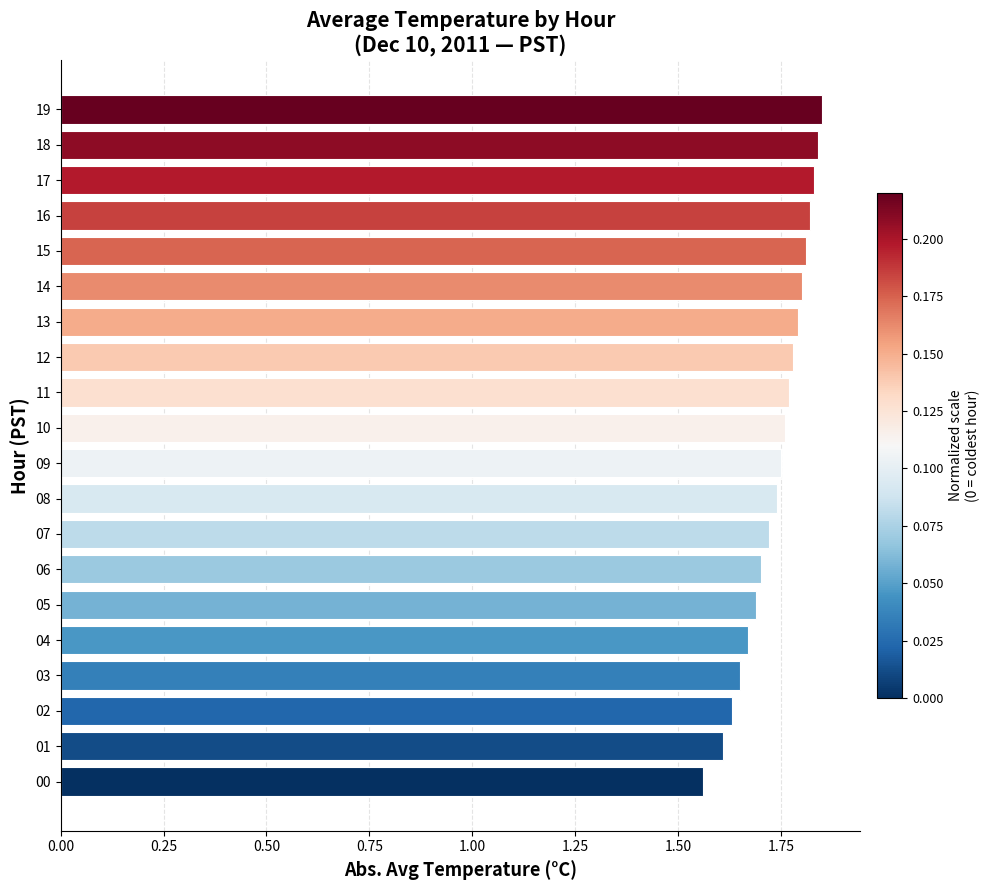

Which has a higher value, 16 or 11?

16